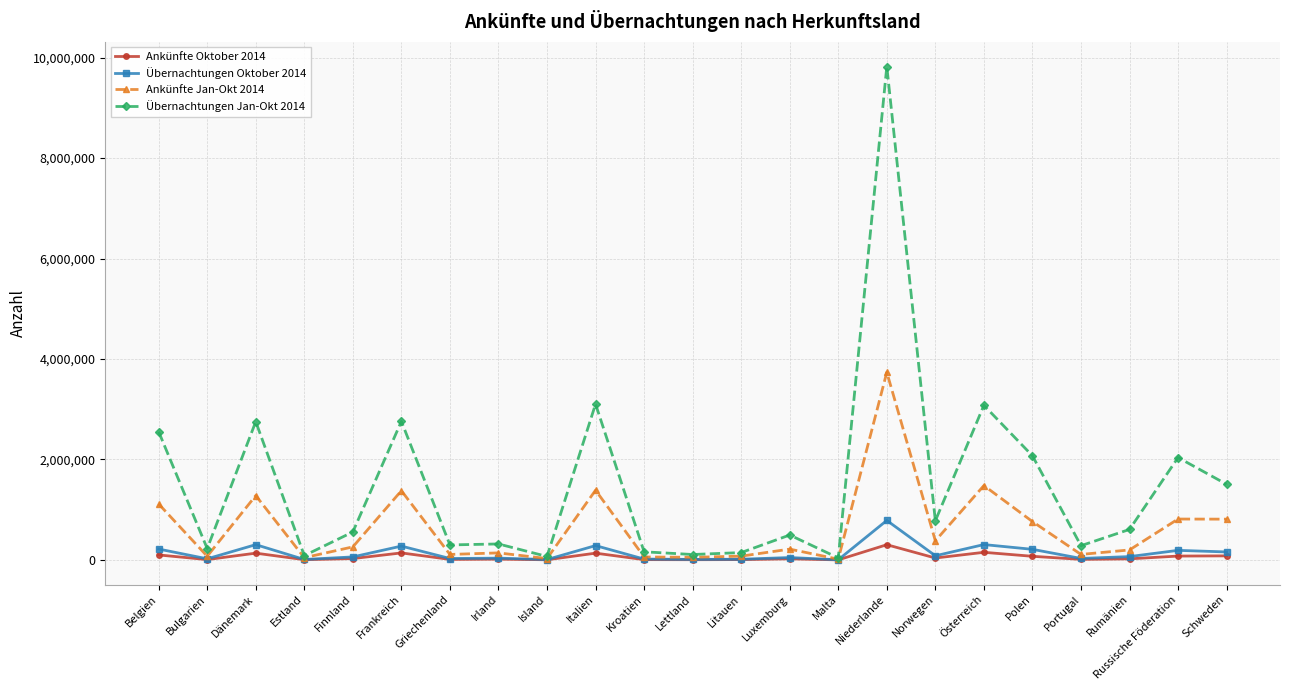

What are all the series names shown in the legend?

Ankünfte Oktober 2014, Übernachtungen Oktober 2014, Ankünfte Jan-Okt 2014, Übernachtungen Jan-Okt 2014